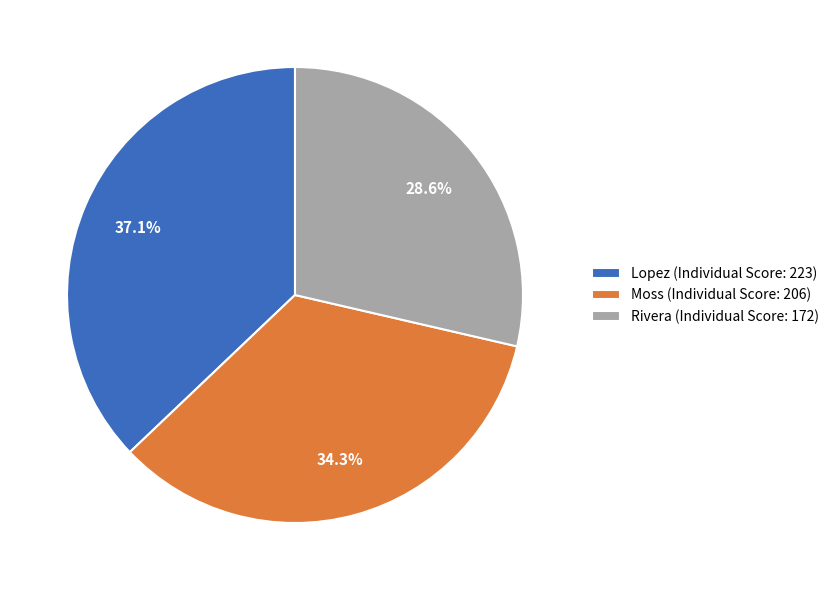

To the nearest percent, what is the difference between the Rivera and Moss slice percentages?

6%